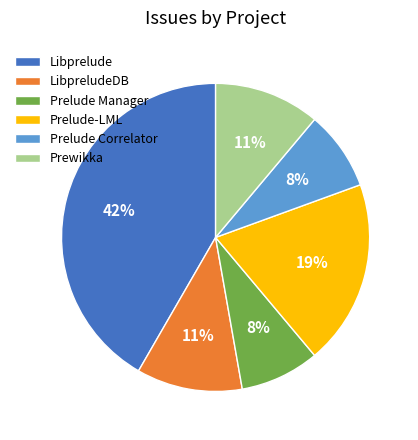

Do Prelude-LML and Prewikka together represent more than half of the pie?

No